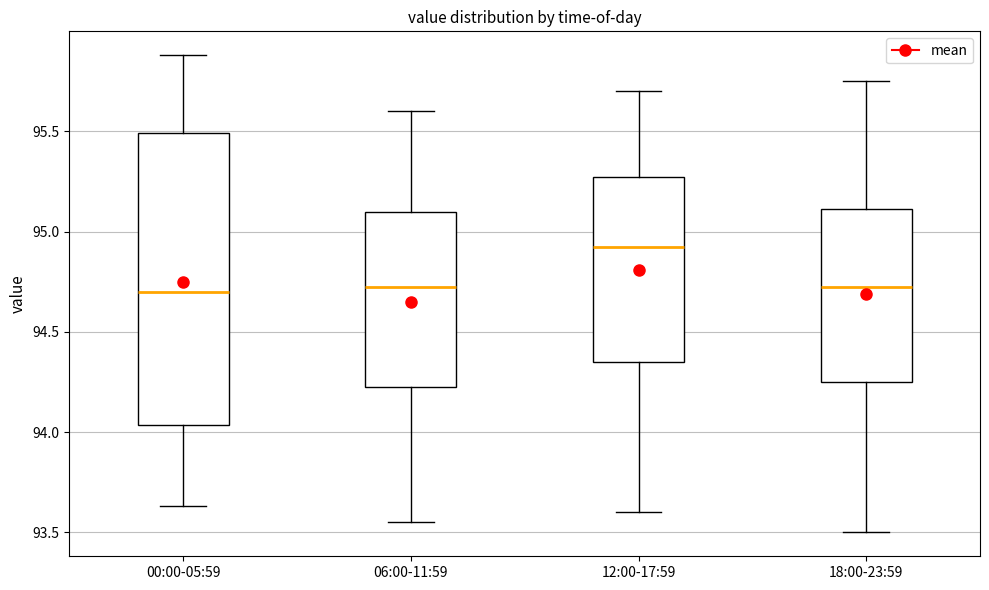

Reading left to right, transcribe this box plot: for each box, give where its median line is, the range the box spans, and where its two whiskers end, as read against the y-axis. The values are not printed on the chart, so give them approximately, as read against the axis.

00:00-05:59: median 94.70, box 94.05 to 95.50, whiskers 93.65 to 95.90
06:00-11:59: median 94.75, box 94.25 to 95.10, whiskers 93.55 to 95.60
12:00-17:59: median 94.95, box 94.35 to 95.30, whiskers 93.60 to 95.70
18:00-23:59: median 94.75, box 94.25 to 95.10, whiskers 93.50 to 95.75